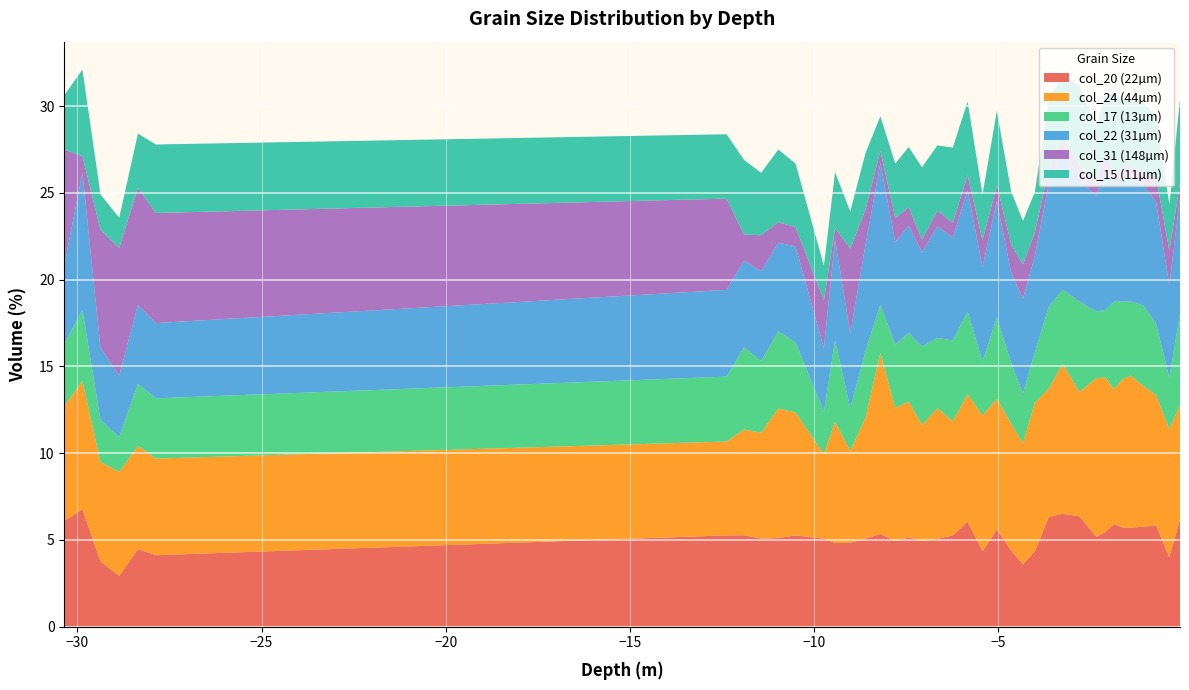

What is the maximum value for col_20 (22µm)?

6.8